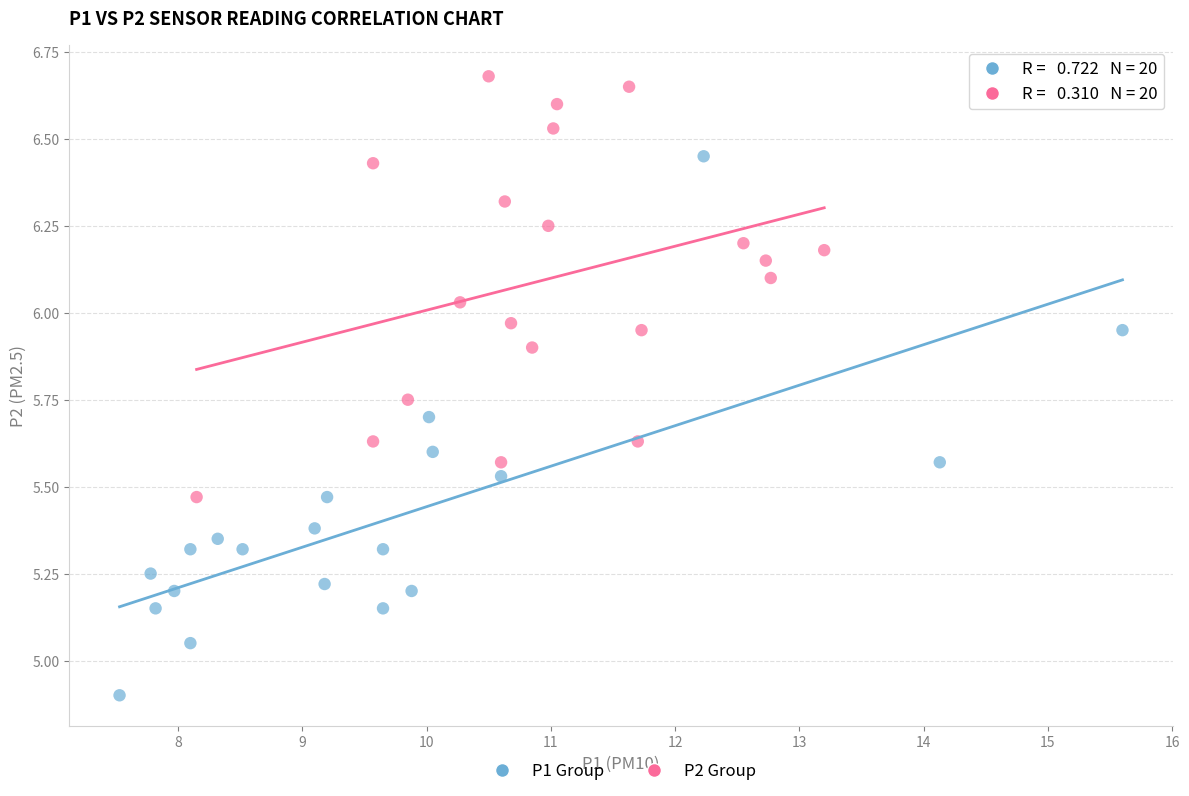

Which series reaches the minimum Y coordinate?

P1 Group